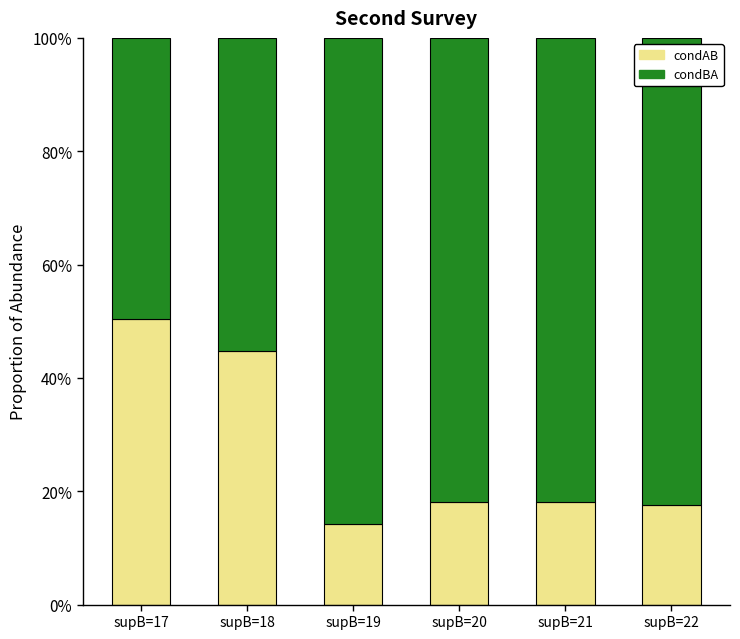

What is the sum of the condBA values at supB=17 and supB=21?

1.3